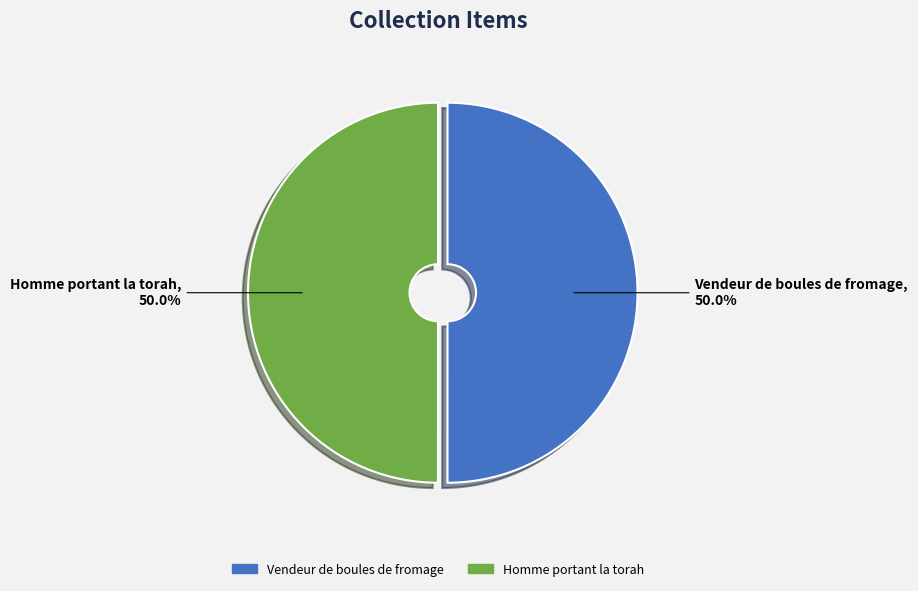

The Homme portant la torah slice represents 50% of the pie. True or false?

True